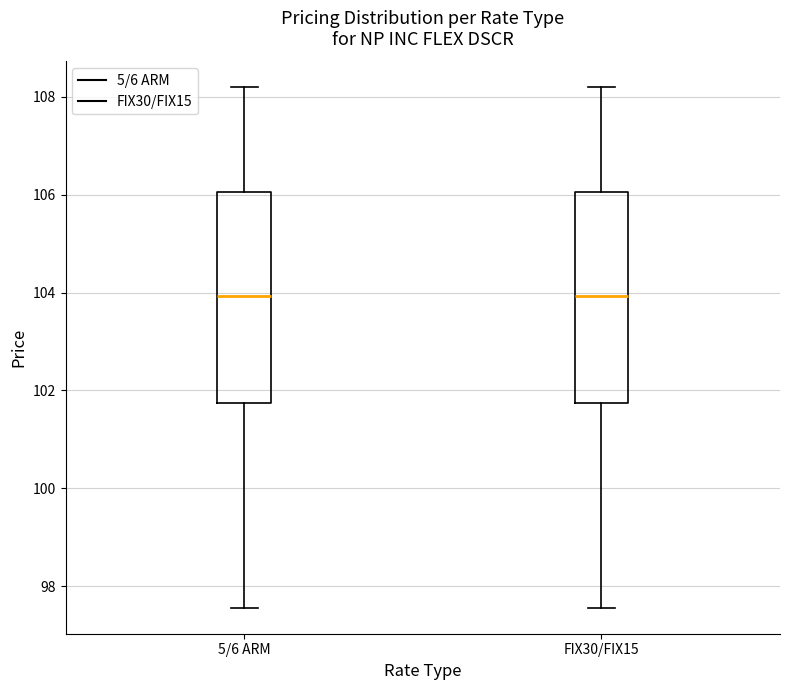

Reading left to right, read every box against the y-axis: the position of its median line, the range the box covers, and the ends of its whiskers. The values are not printed on the chart, so give them approximately, as read against the axis.

5/6 ARM: median 104.0, box 101.8 to 106.0, whiskers 97.6 to 108.2
FIX30/FIX15: median 104.0, box 101.8 to 106.0, whiskers 97.6 to 108.2